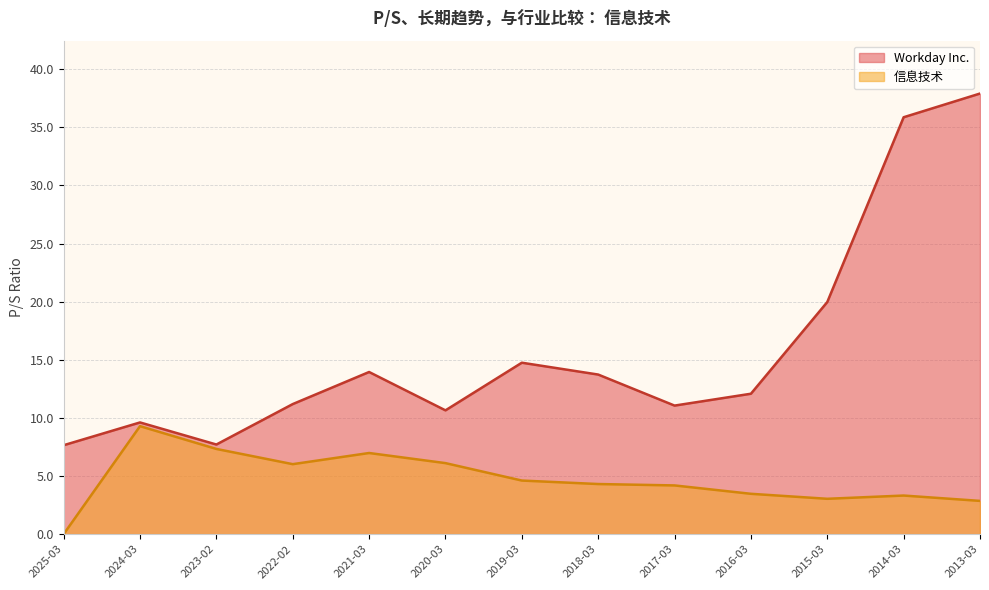

Which series has the widest spread of values?

Workday Inc.